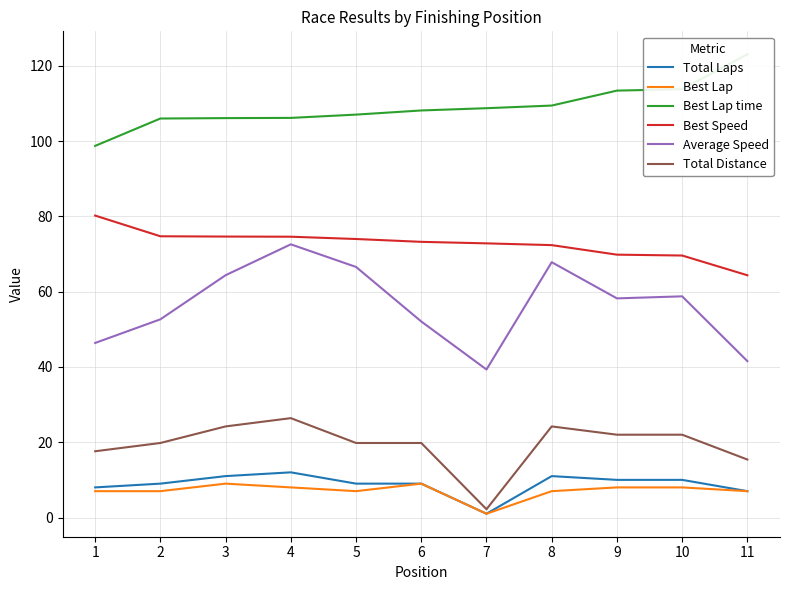

At which label does Best Lap first exceed 7?

3